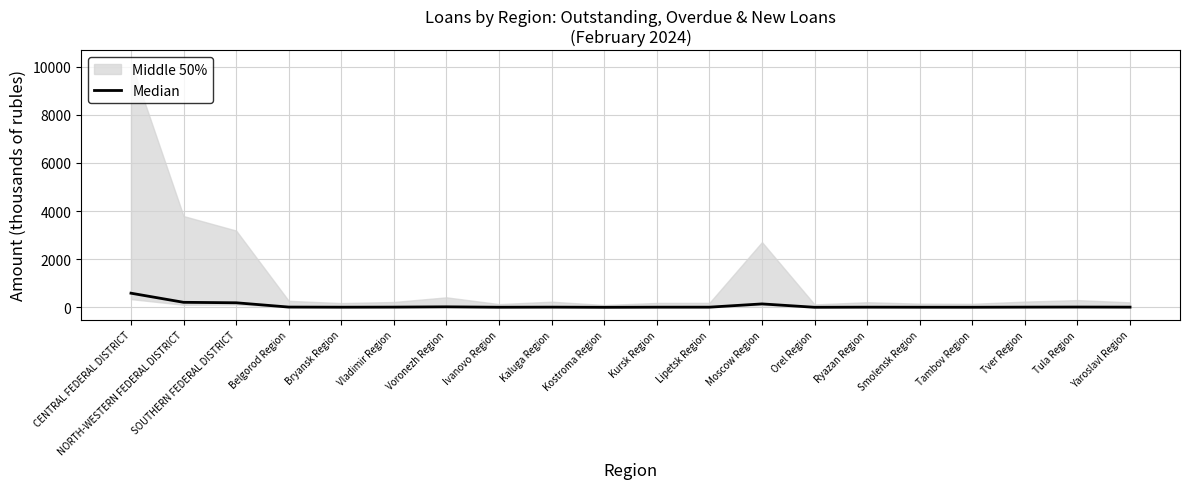

Rank the categories by value from highest to lowest.

CENTRAL FEDERAL DISTRICT, NORTH-WESTERN FEDERAL DISTRICT, SOUTHERN FEDERAL DISTRICT, Moscow Region, Voronezh Region, Tula Region, Belgorod Region, Vladimir Region, Tver Region, Kaluga Region, Yaroslavl Region, Ryazan Region, Lipetsk Region, Kursk Region, Bryansk Region, Smolensk Region, Ivanovo Region, Tambov Region, Orel Region, Kostroma Region